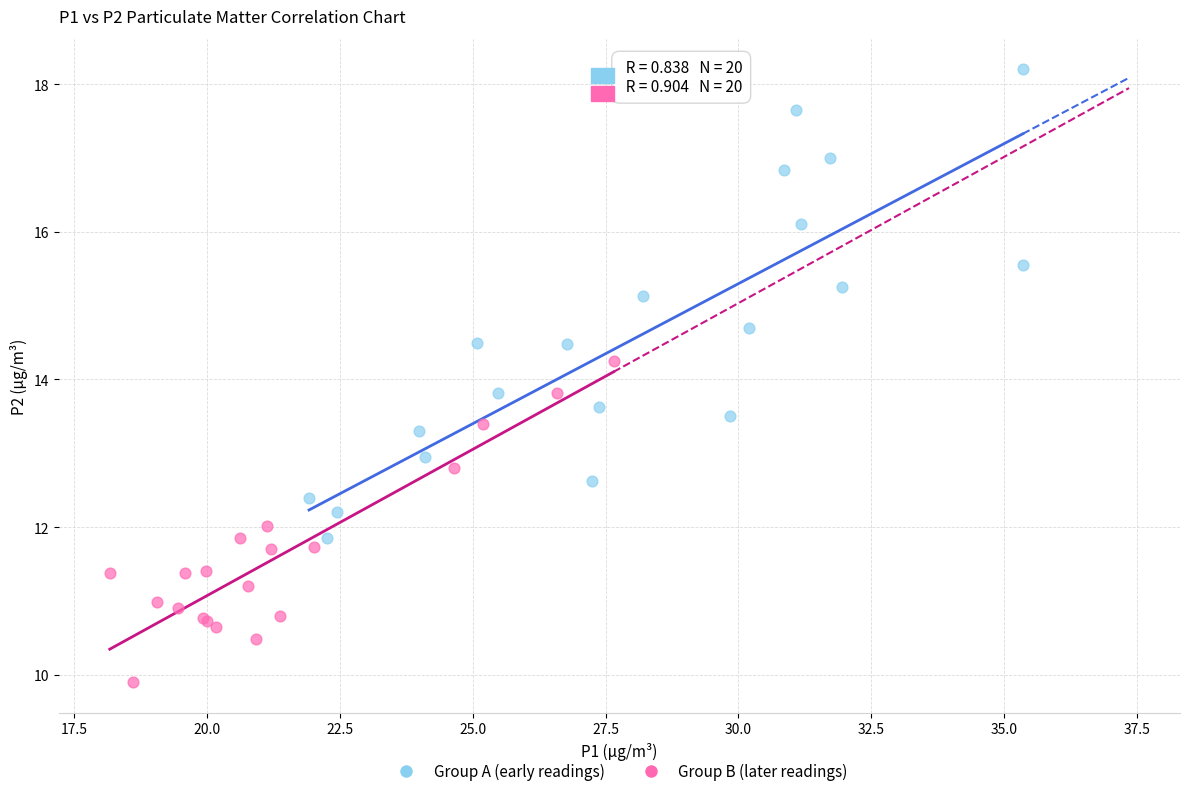

Which series reaches the minimum Y coordinate?

Group B (later readings)